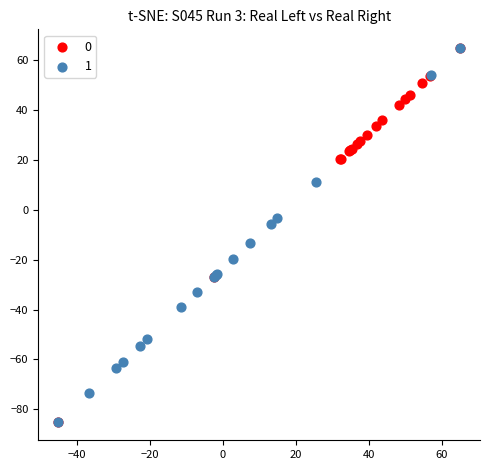

What are all the series names shown in the legend?

0, 1